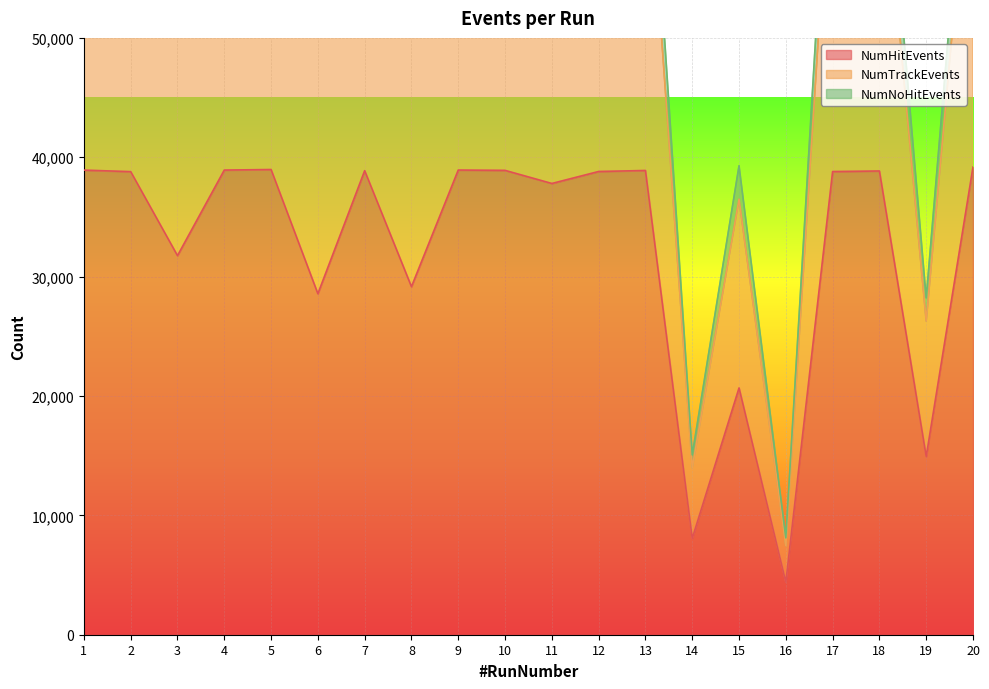

At which category does NumHitEvents reach its first local valley?

3